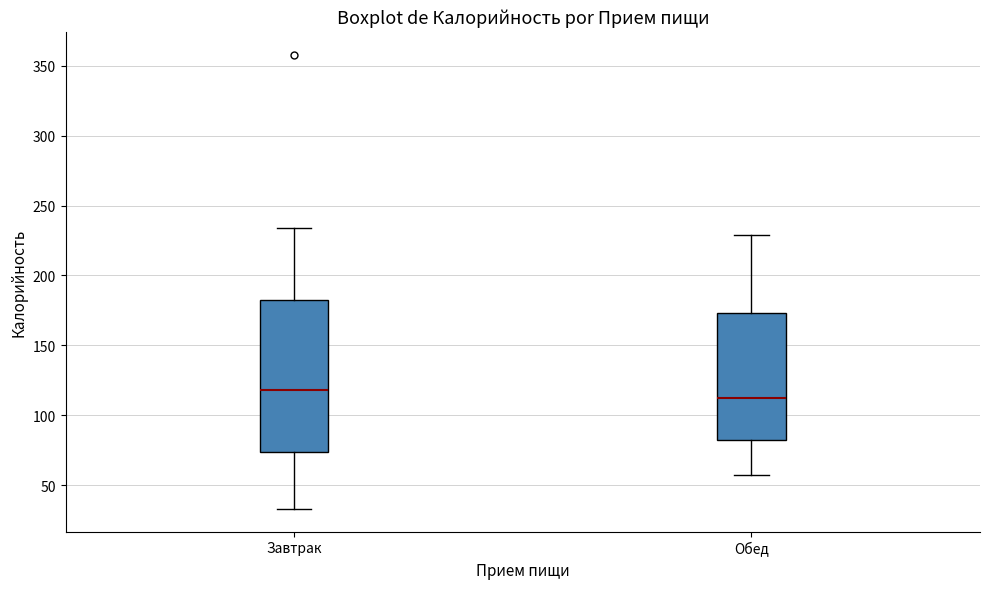

Reading left to right, transcribe this box plot: for each box, give where its median line is, the range the box spans, and where its two whiskers end, as read against the y-axis. The values are not printed on the chart, so give them approximately, as read against the axis.

Завтрак: median 120, box 75 to 185, whiskers 35 to 235
Обед: median 110, box 85 to 175, whiskers 55 to 230